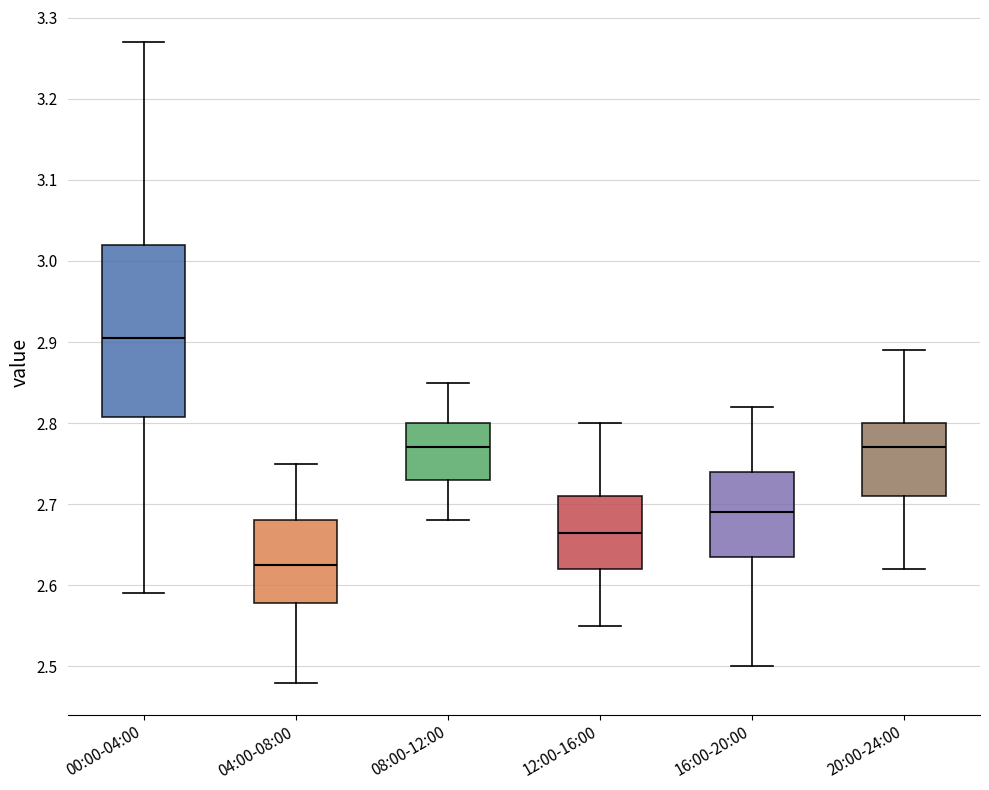

Reading left to right, transcribe this box plot: for each box, give where its median line is, the range the box spans, and where its two whiskers end, as read against the y-axis. The values are not printed on the chart, so give them approximately, as read against the axis.

00:00-04:00: median 2.91, box 2.81 to 3.02, whiskers 2.59 to 3.27
04:00-08:00: median 2.63, box 2.58 to 2.68, whiskers 2.48 to 2.75
08:00-12:00: median 2.77, box 2.73 to 2.80, whiskers 2.68 to 2.85
12:00-16:00: median 2.67, box 2.62 to 2.71, whiskers 2.55 to 2.80
16:00-20:00: median 2.69, box 2.64 to 2.74, whiskers 2.50 to 2.82
20:00-24:00: median 2.77, box 2.71 to 2.80, whiskers 2.62 to 2.89